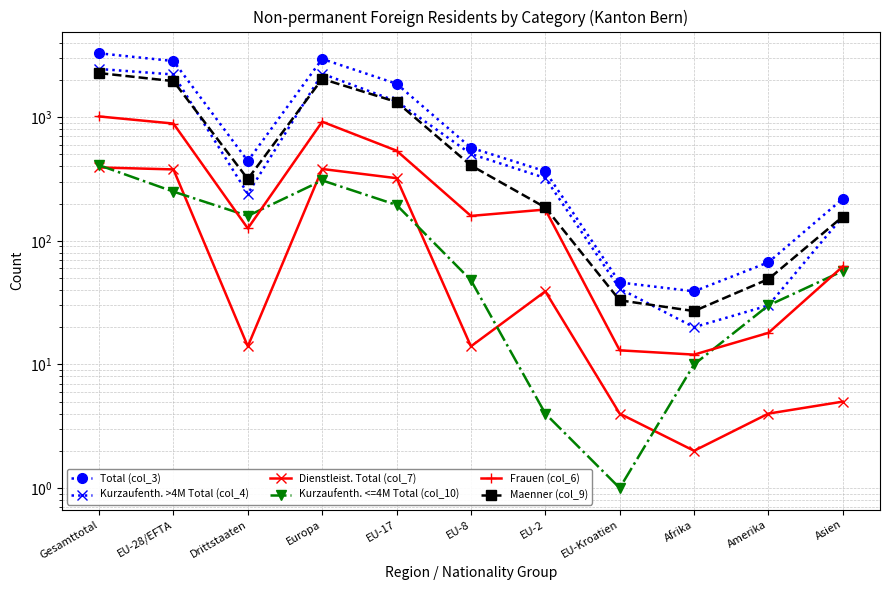

True or false: Frauen (col_6) and Maenner (col_9) intersect in this chart.

False